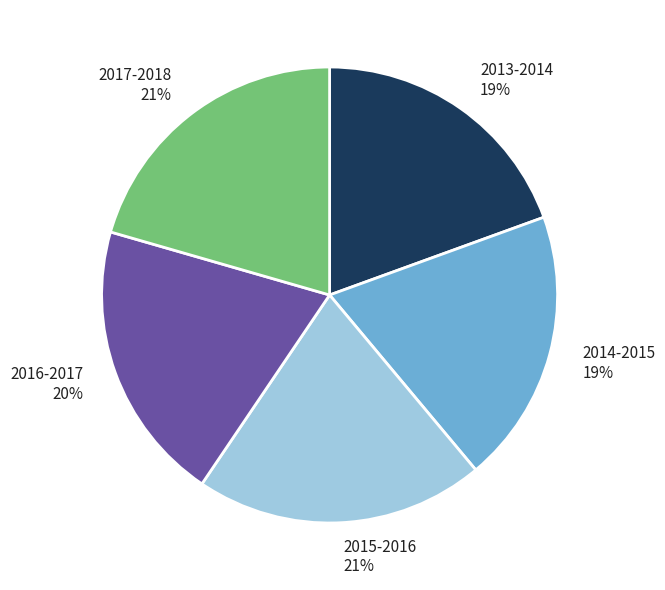

Between 2016-2017 and 2017-2018, which is larger?

2017-2018